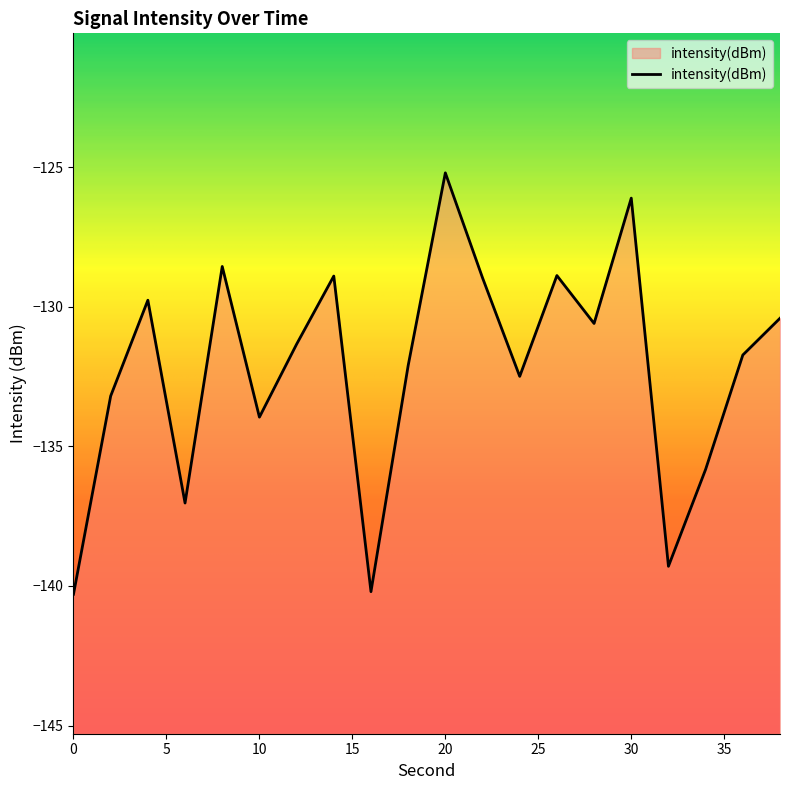

Where is the first local maximum?

4